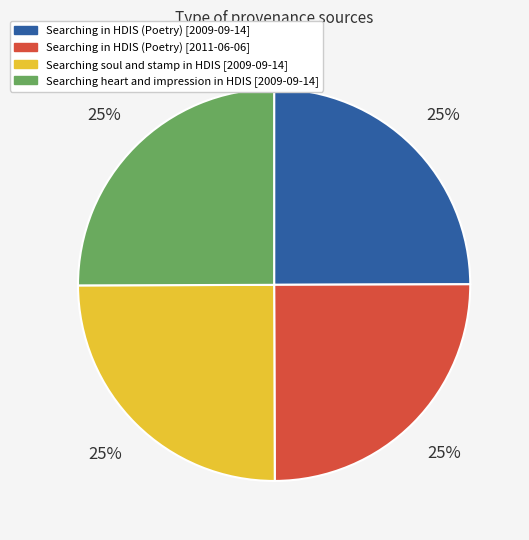

Count the number of slices in the pie.

4